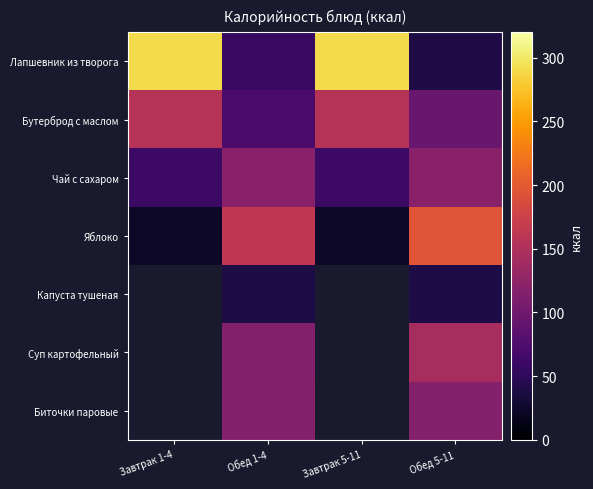

Which series has the largest range (max minus min)?

Лапшевник из творога